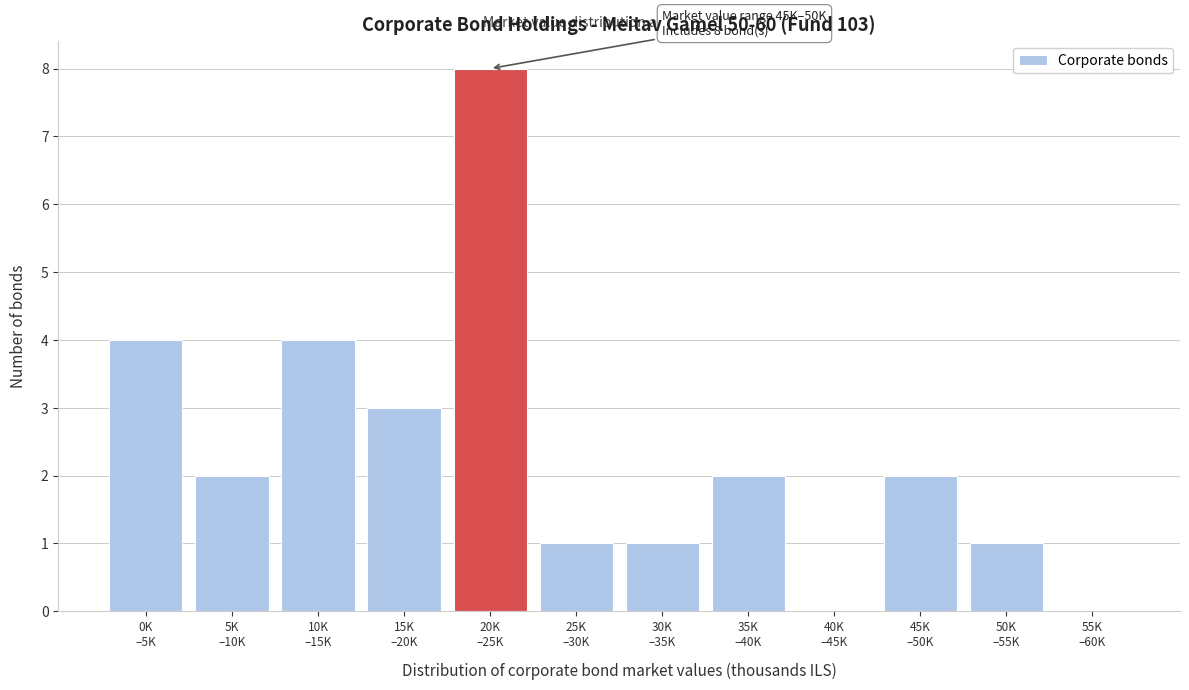

What is the maximum value shown in the chart?

8